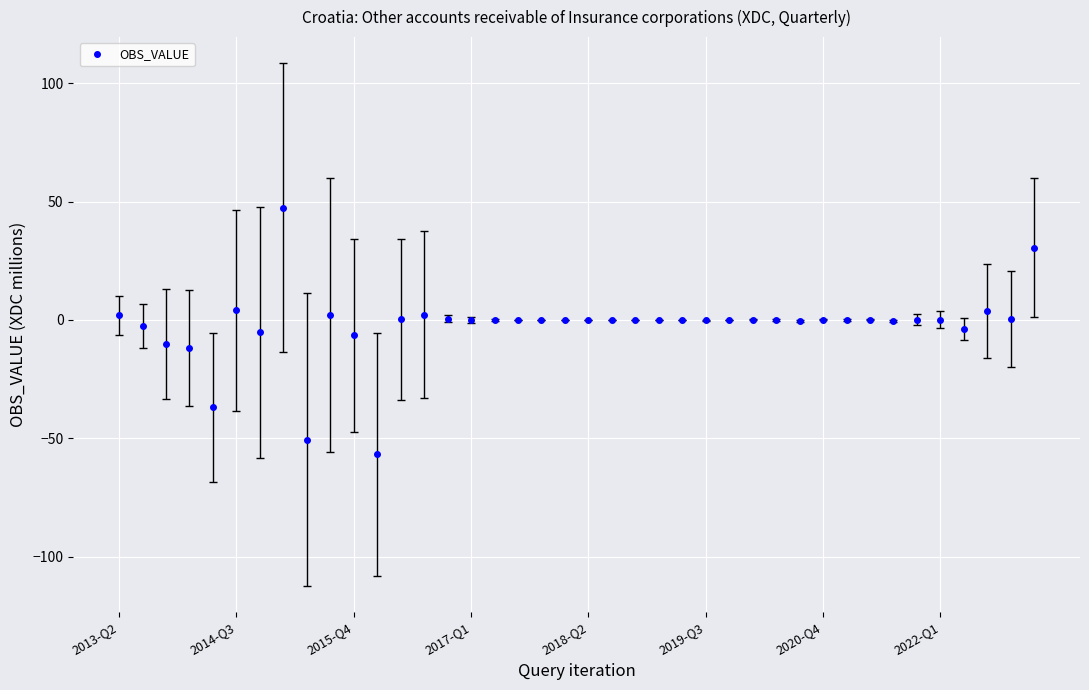

What is the difference between the maximum and minimum values?

104.3